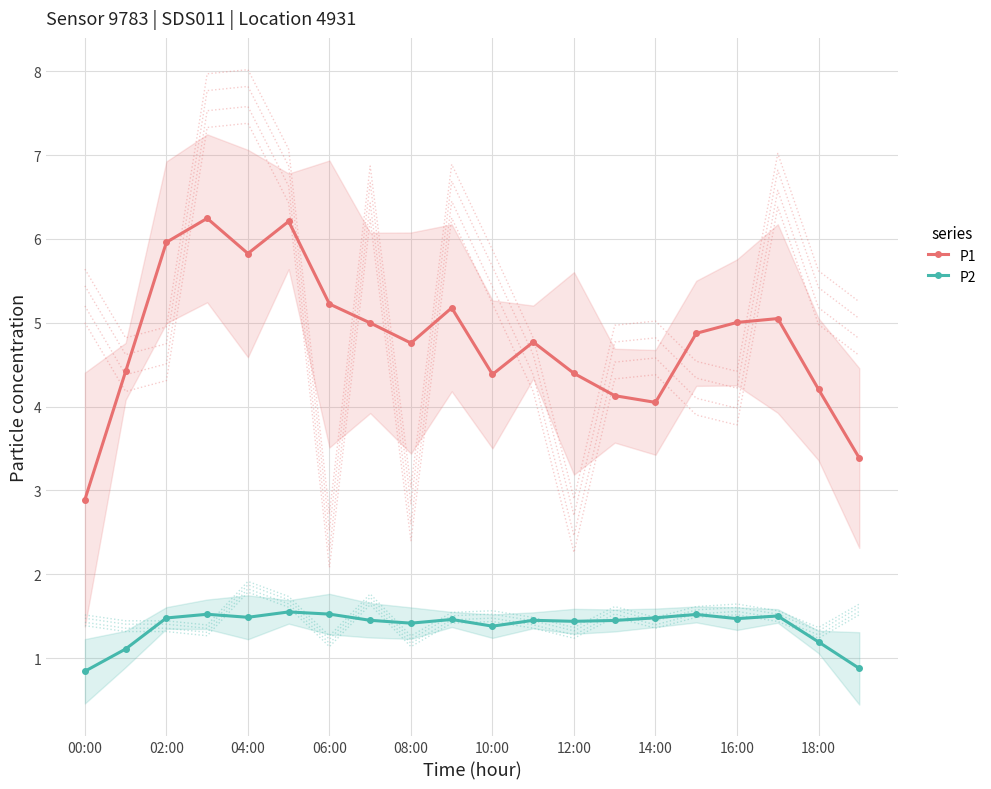

True or false: P2 has more than 2 points higher than both neighbors.

True